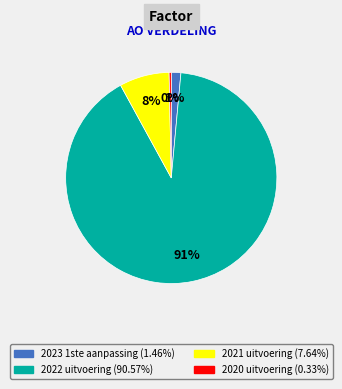

The 2022 uitvoering slice represents 91% of the pie. True or false?

True